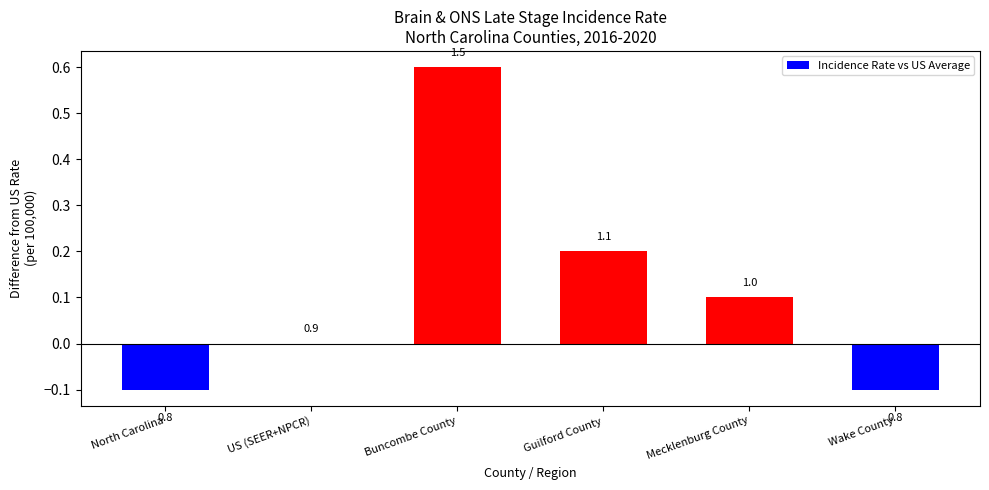

Rank the categories by value from lowest to highest.

North Carolina, Wake County, US (SEER+NPCR), Mecklenburg County, Guilford County, Buncombe County